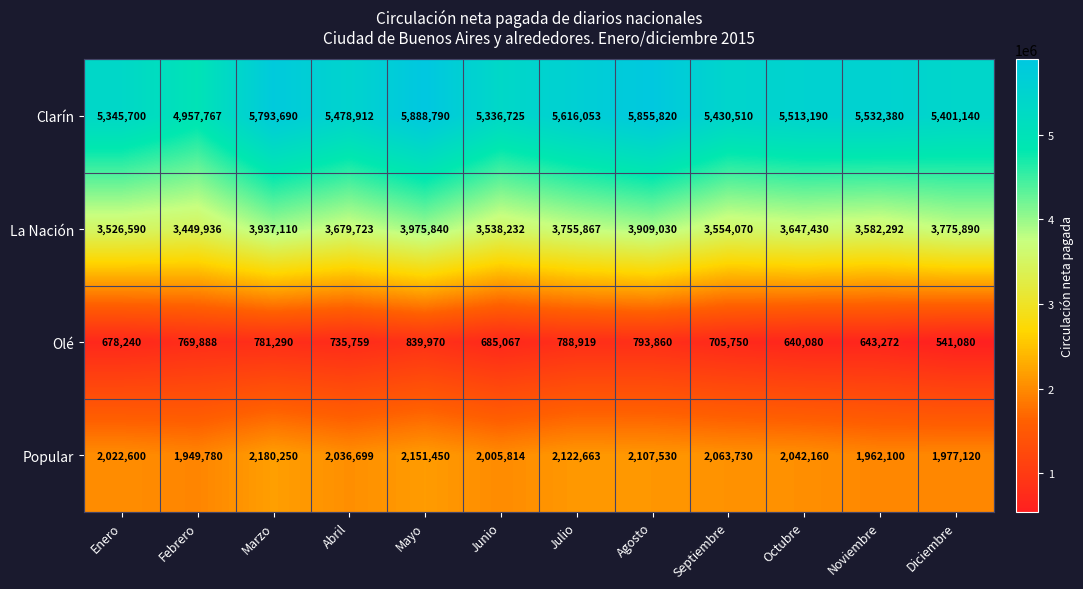

How many values in the La Nación series are below 3679723?

6